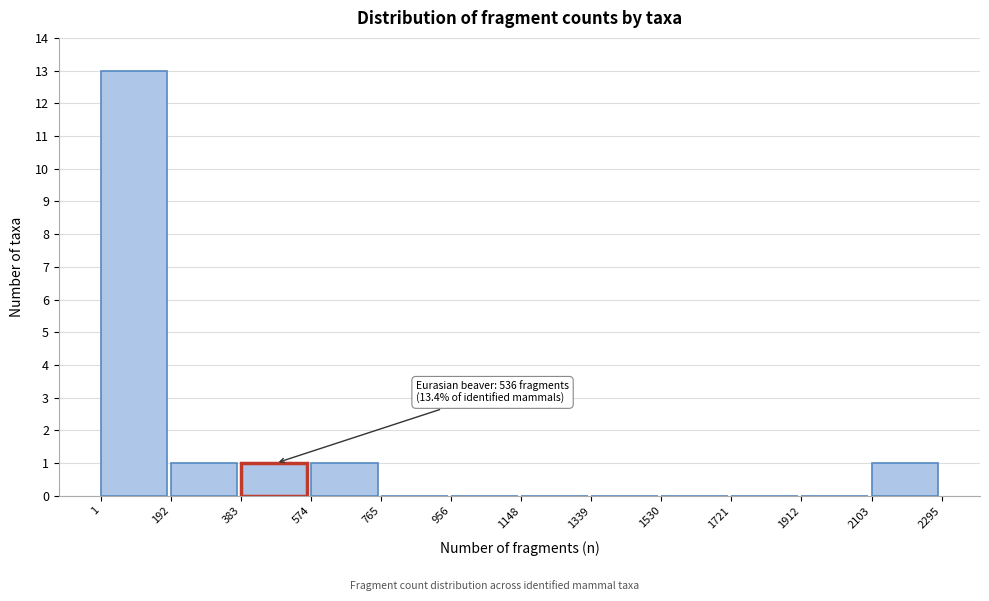

Which range on the x-axis has the tallest bar?

1 to 192